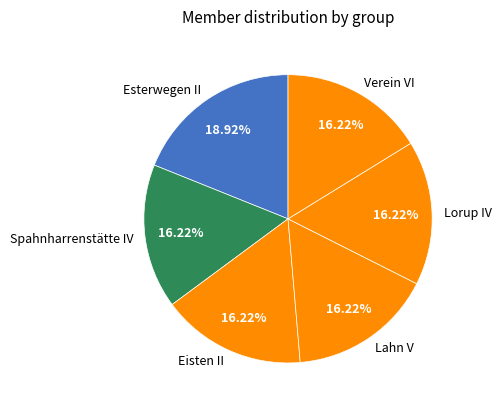

Combined, what portion of the pie is Esterwegen II and Eisten II?

35.1%